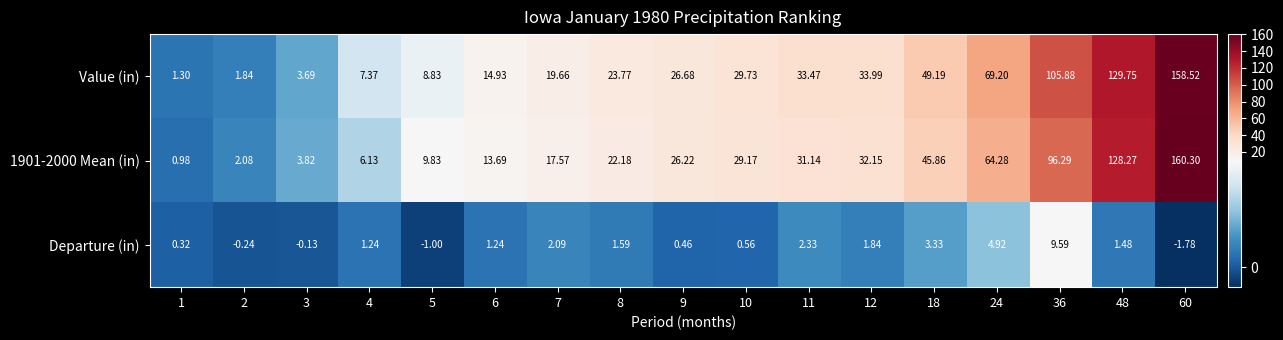

At which category is the sum across all series the highest?

60